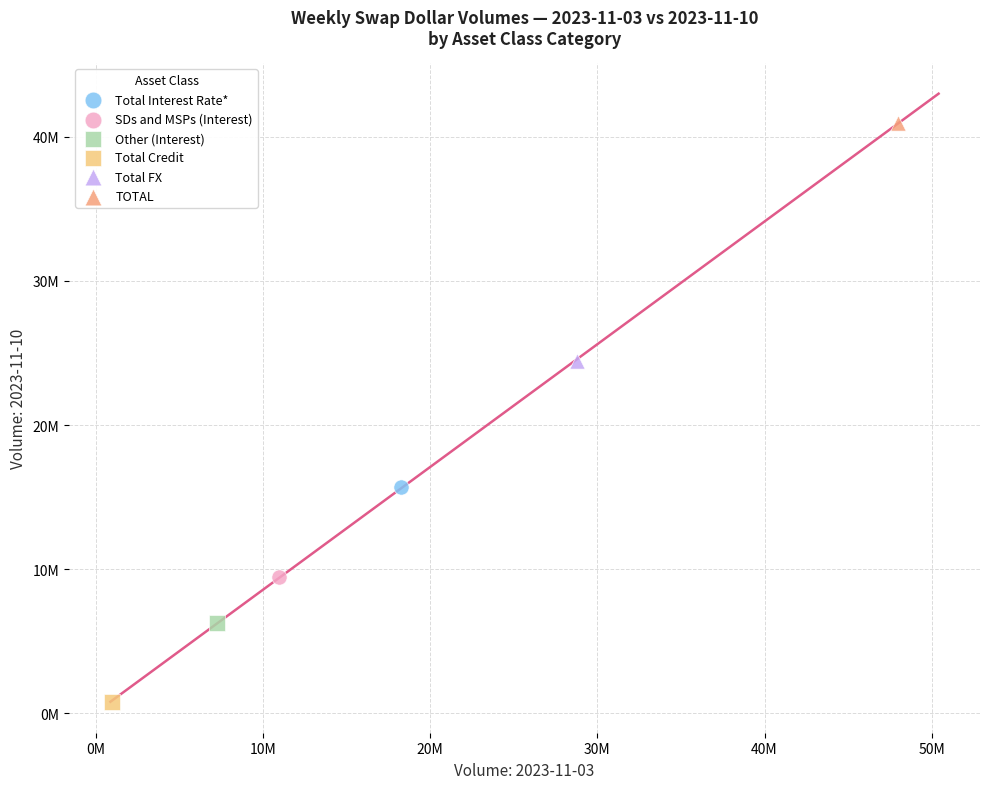

What are all the series names shown in the legend?

Total Interest Rate*, SDs and MSPs (Interest), Other (Interest), Total Credit, Total FX, TOTAL